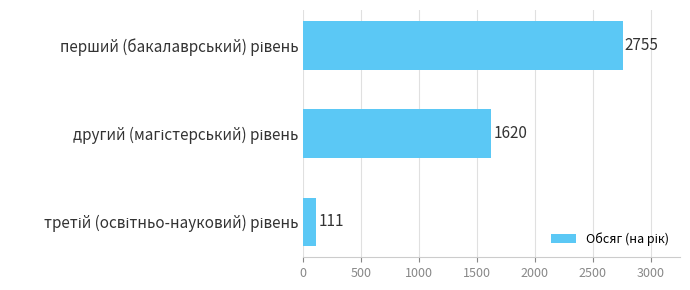

What is the average value?

1495